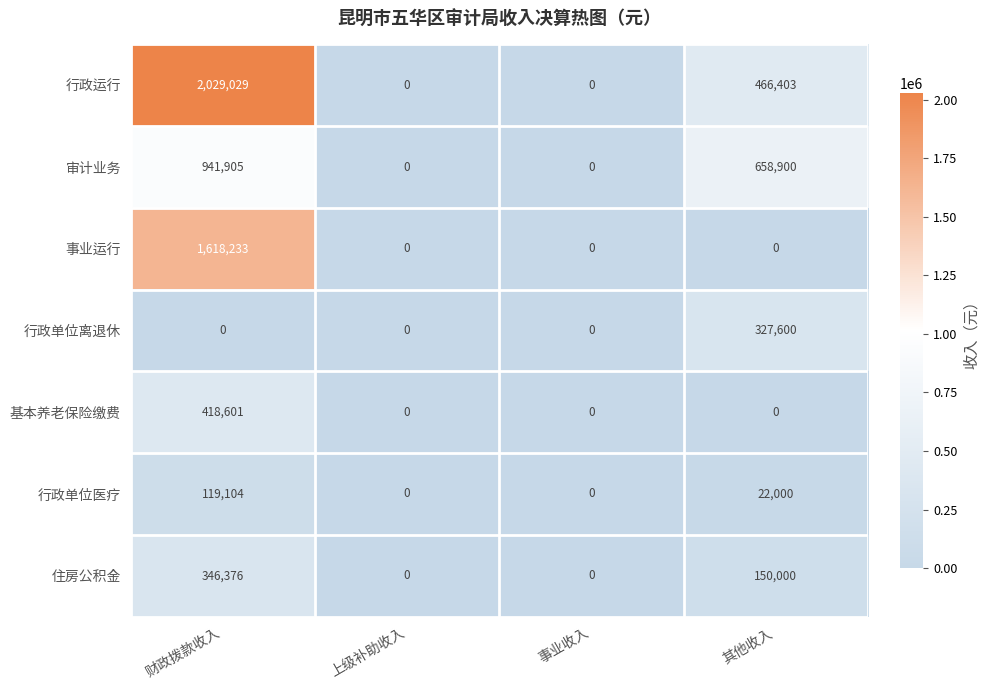

Reading left to right, what are all the values shown in this chart?

行政运行: 财政拨款收入=2029029	上级补助收入=0	事业收入=0	其他收入=466403
审计业务: 财政拨款收入=941905	上级补助收入=0	事业收入=0	其他收入=658900
事业运行: 财政拨款收入=1618233	上级补助收入=0	事业收入=0	其他收入=0
行政单位离退休: 财政拨款收入=0	上级补助收入=0	事业收入=0	其他收入=327600
基本养老保险缴费: 财政拨款收入=418601	上级补助收入=0	事业收入=0	其他收入=0
行政单位医疗: 财政拨款收入=119104	上级补助收入=0	事业收入=0	其他收入=22000
住房公积金: 财政拨款收入=346376	上级补助收入=0	事业收入=0	其他收入=150000